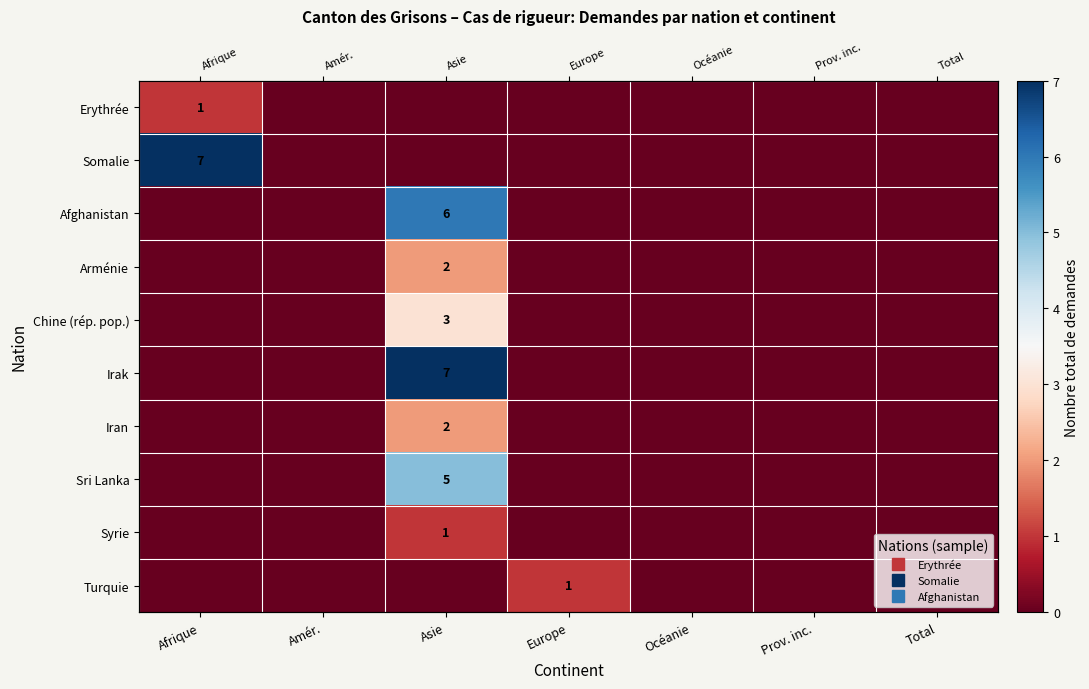

Is it true that Somalie equals 0 at Total?

True